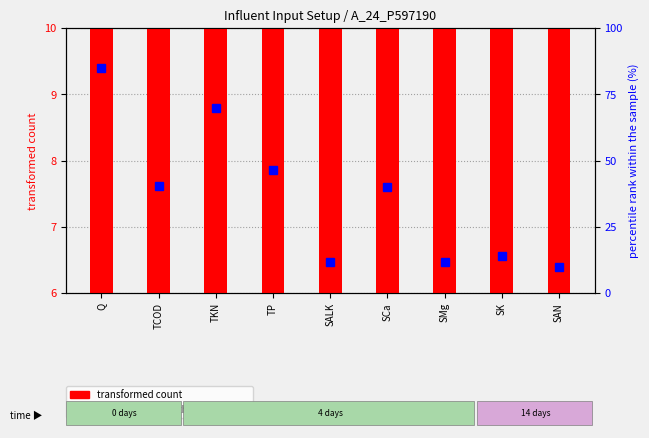

Is the value of percentile rank within the sample at Q greater than the value of transformed count at SAN?

Yes